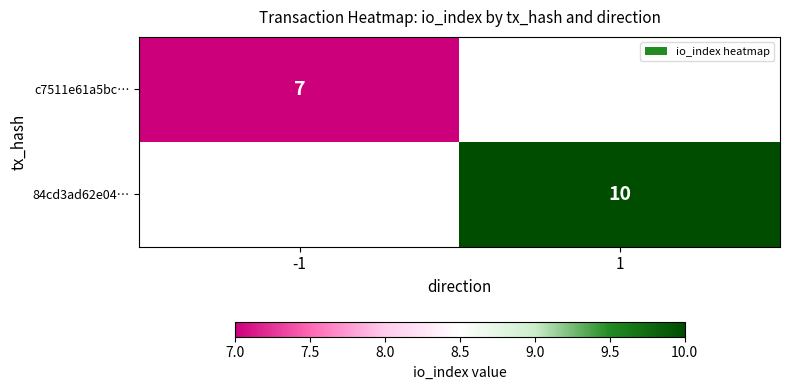

Which label corresponds to the largest value in the chart?

1